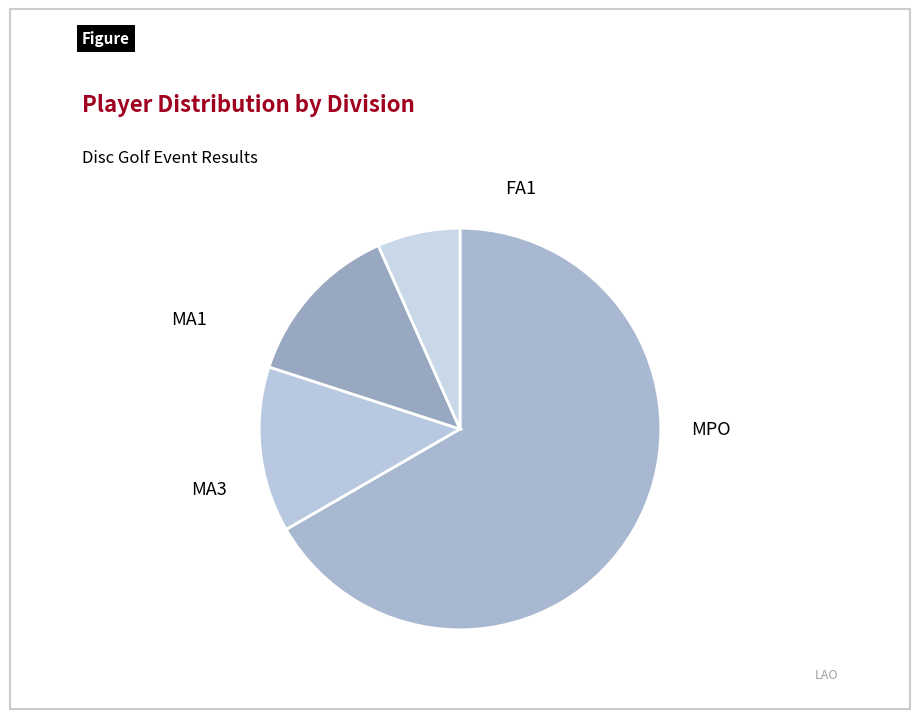

The FA1 slice represents 7% of the pie. True or false?

True